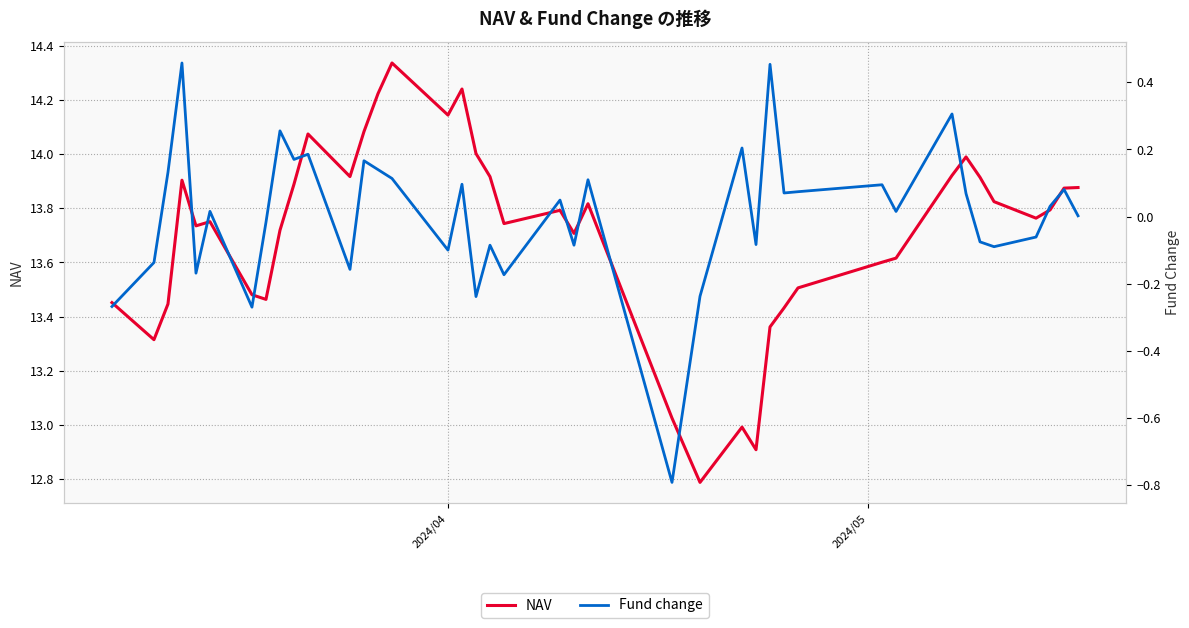

What is the maximum value shown in the chart?

14.3